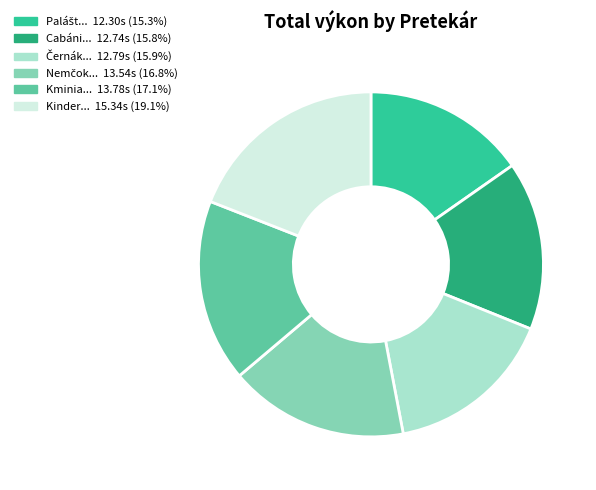

Does Kminia... 13.78s (17.1%) represent more than half of the total?

No